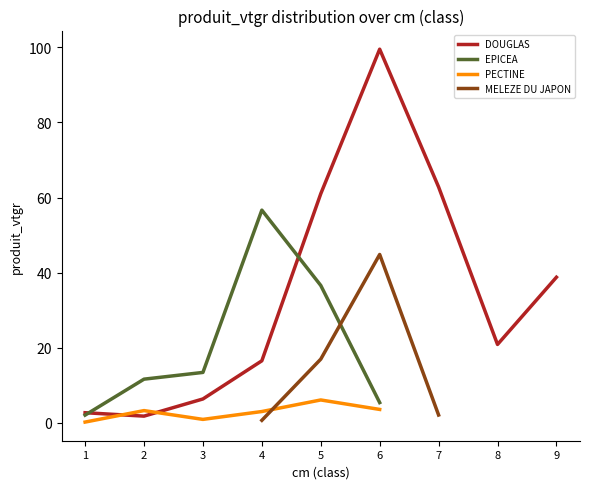

At which label does EPICEA reach its peak?

4